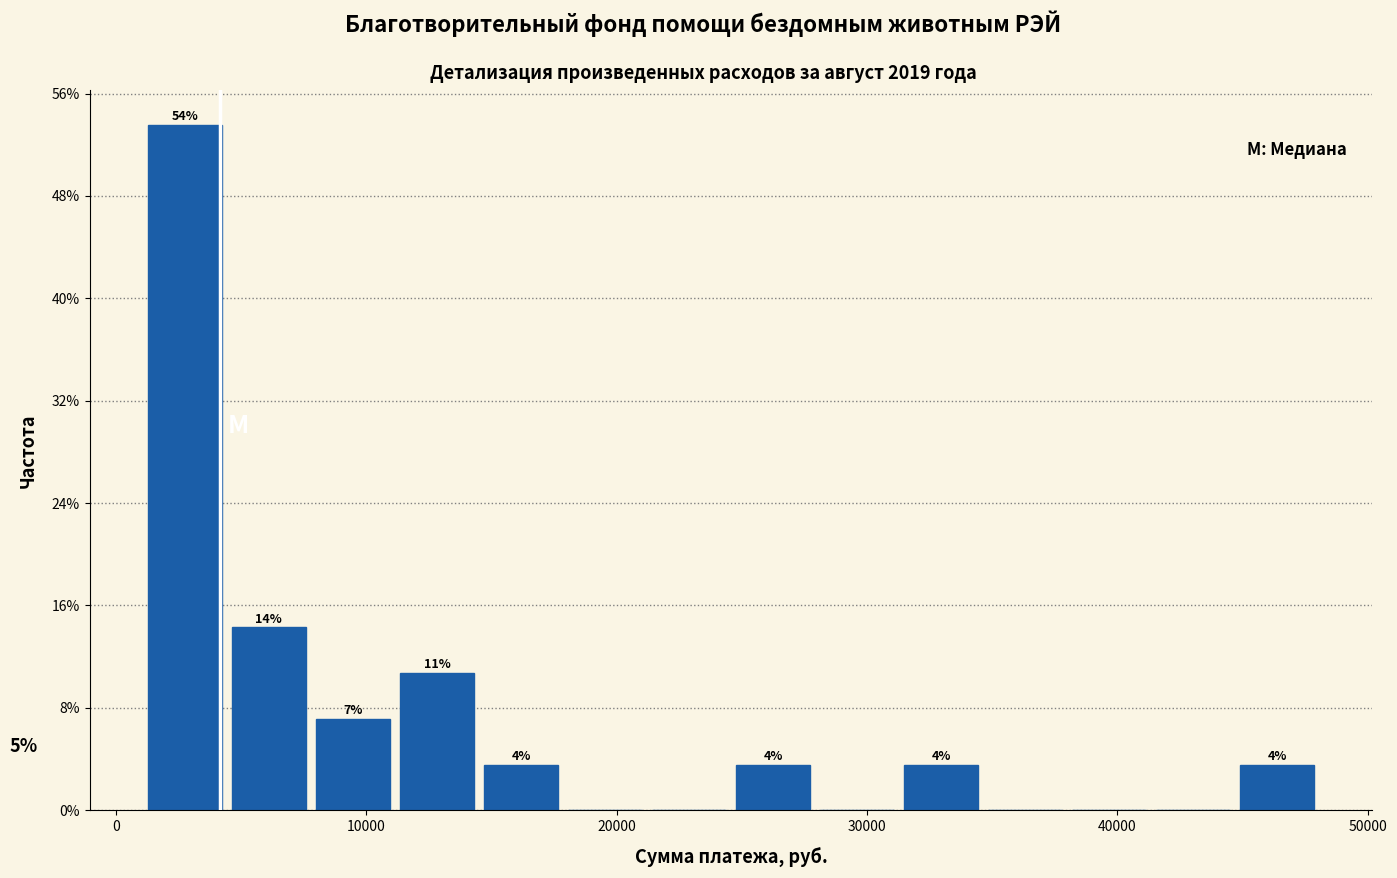

Around what value on the x-axis is the tallest bar? Give the approximate position of its centre, as read against the axis.

3000